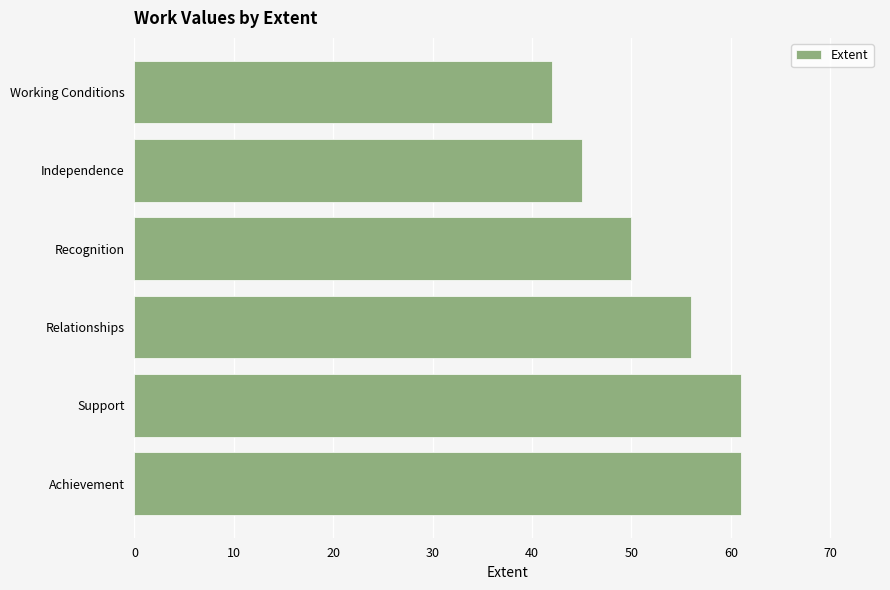

Is it true that the value at Recognition is 50?

True